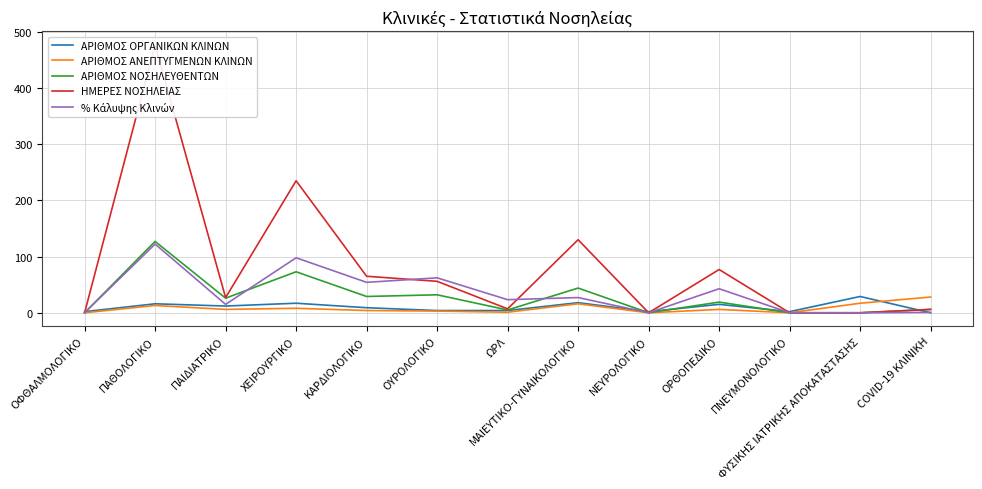

Which series has the largest range (max minus min)?

ΗΜΕΡΕΣ ΝΟΣΗΛΕΙΑΣ